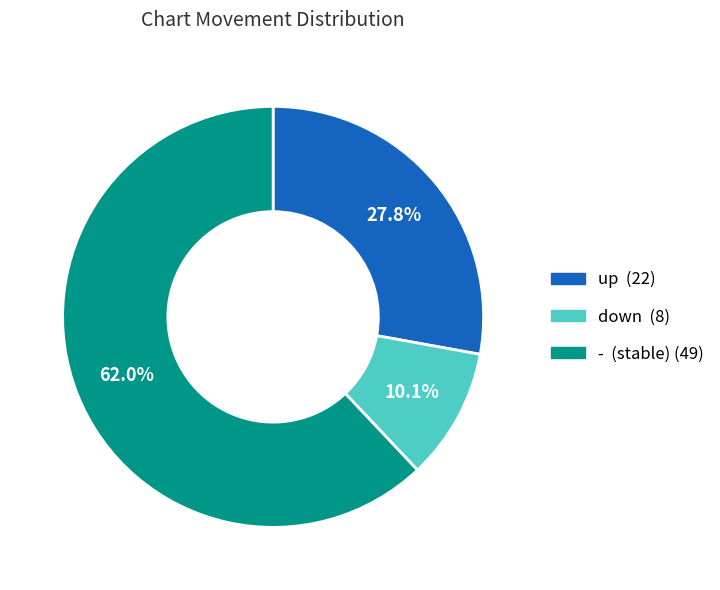

What is the smallest slice in the pie chart?

down